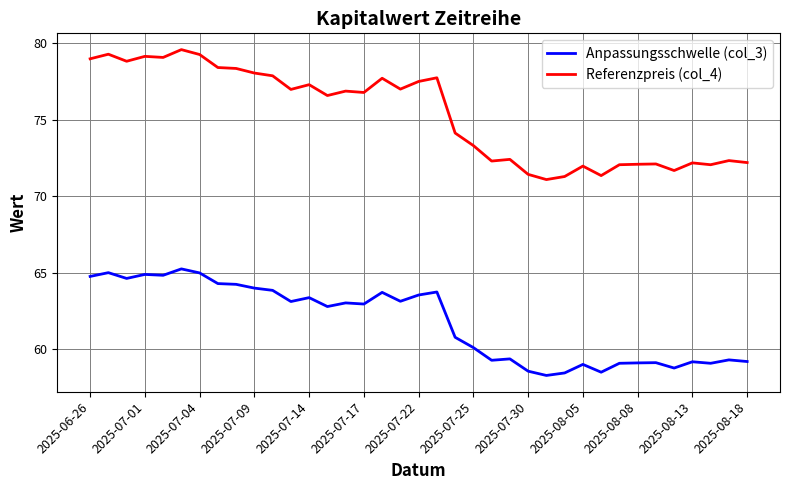

Which series has the largest total across all categories?

Referenzpreis (col_4)